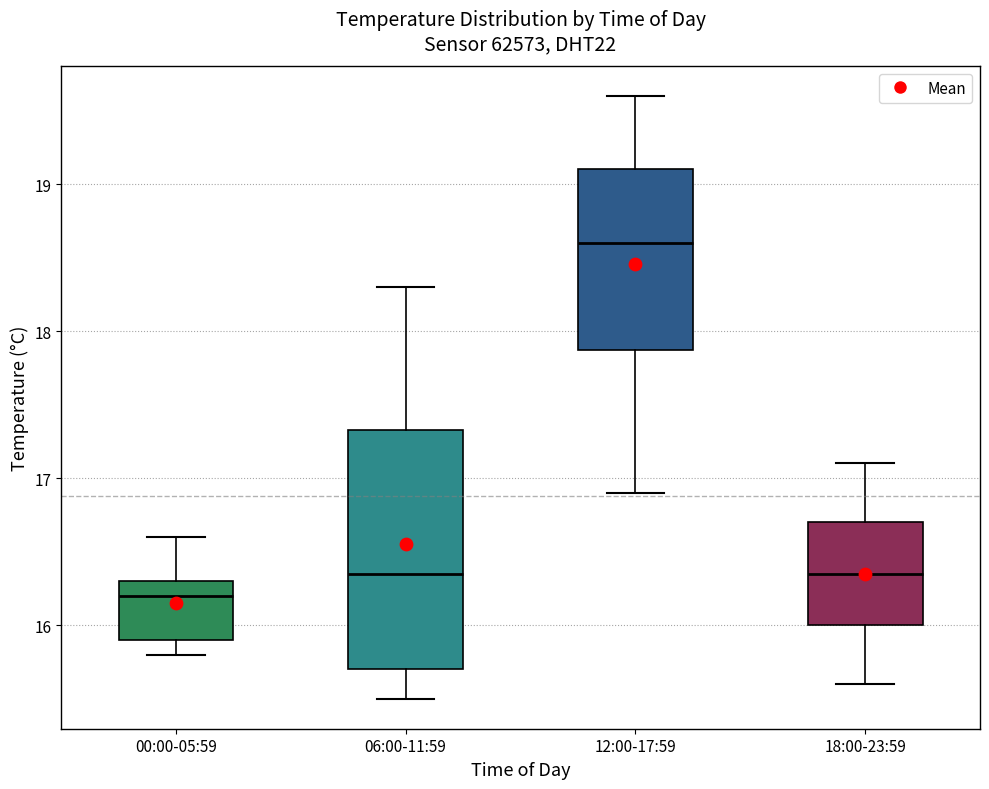

Reading left to right, transcribe this box plot: for each box, give where its median line is, the range the box spans, and where its two whiskers end, as read against the y-axis. The values are not printed on the chart, so give them approximately, as read against the axis.

00:00-05:59: median 16.2, box 15.9 to 16.3, whiskers 15.8 to 16.6
06:00-11:59: median 16.4, box 15.7 to 17.3, whiskers 15.5 to 18.3
12:00-17:59: median 18.6, box 17.9 to 19.1, whiskers 16.9 to 19.6
18:00-23:59: median 16.4, box 16.0 to 16.7, whiskers 15.6 to 17.1